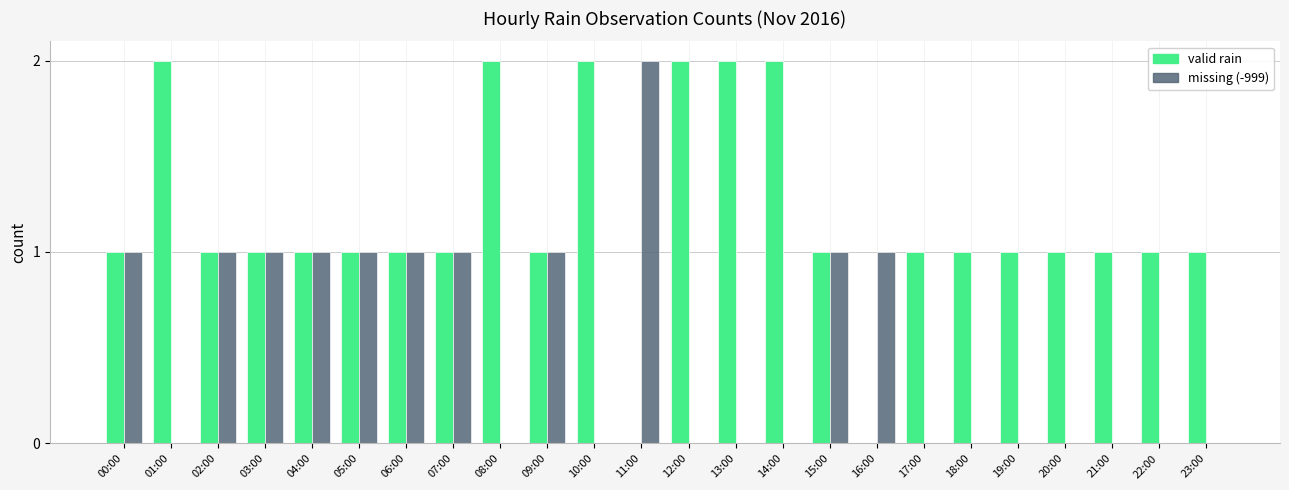

What is the total value across all series at 20:00?

1